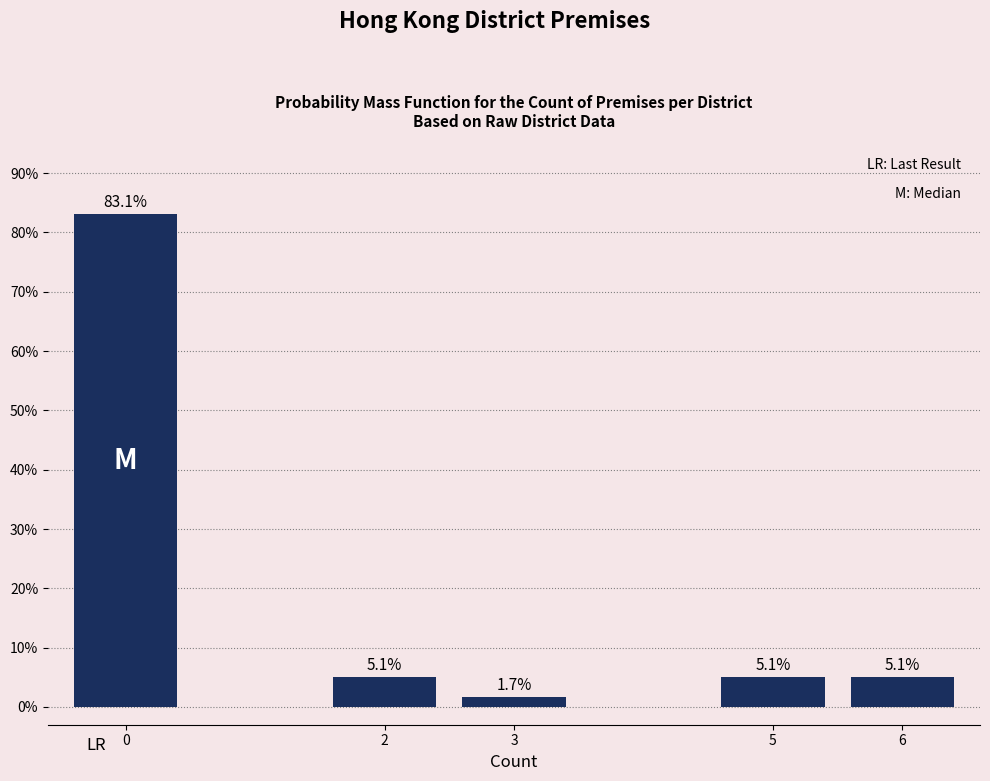

Reading left to right, what are all the values shown in this chart?

0=83.1	2=5.1	3=1.7	5=5.1	6=5.1